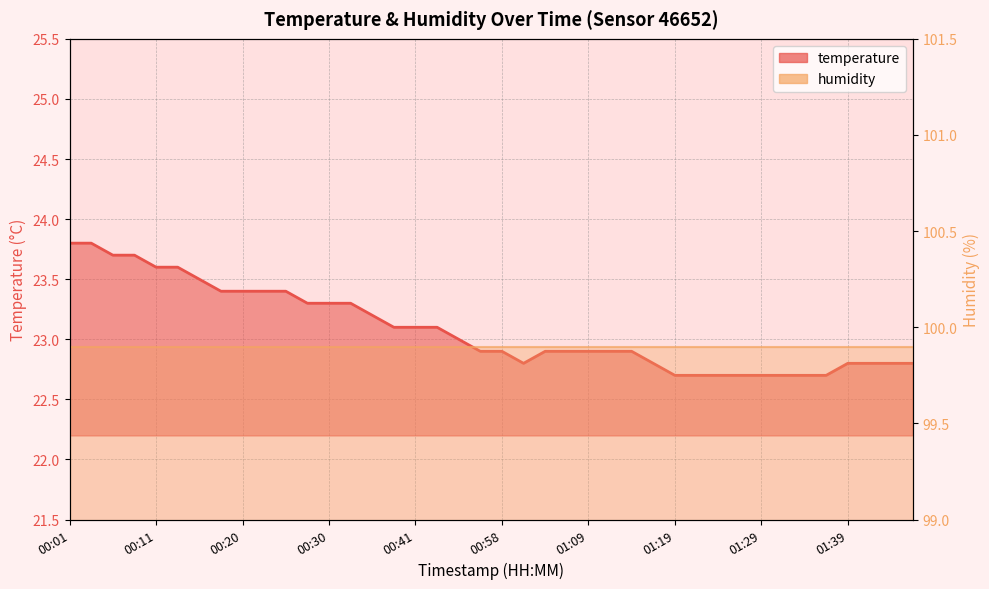

Is it true that the value at 01:21 is 5.2?

False